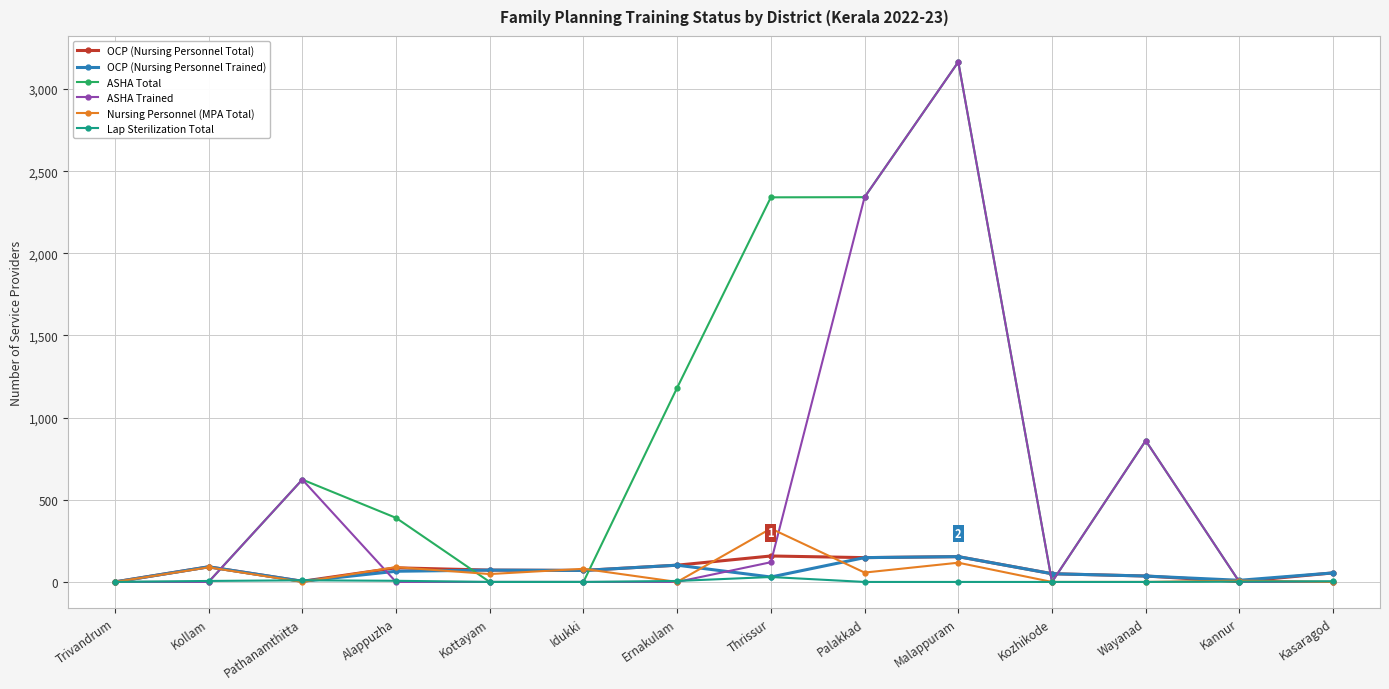

How many lines are shown in the chart?

6